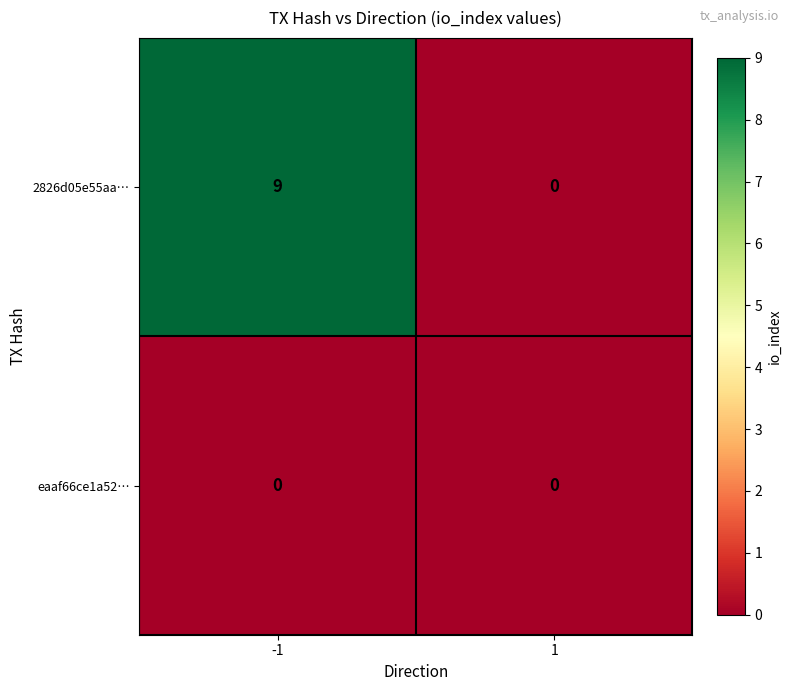

At how many categories does at least one series exceed 4?

1